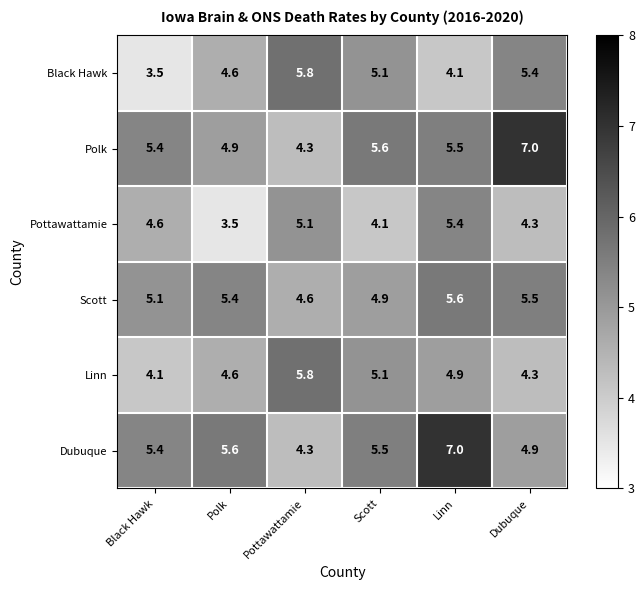

At which label does Pottawattamie first exceed 4?

Black Hawk